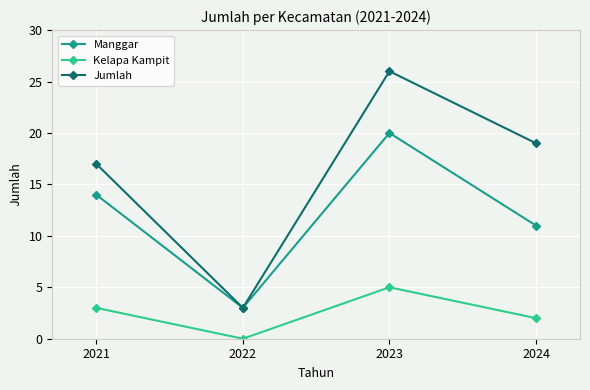

Read the Kelapa Kampit value at 2021.

3